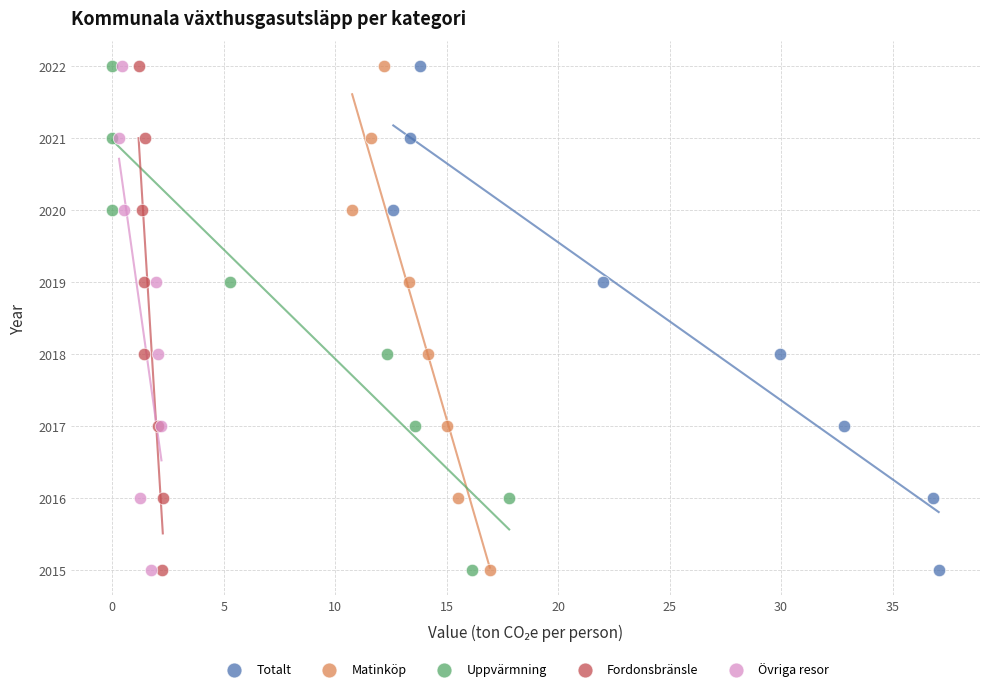

What are all the series names shown in the legend?

Totalt, Matinköp, Uppvärmning, Fordonsbränsle, Övriga resor